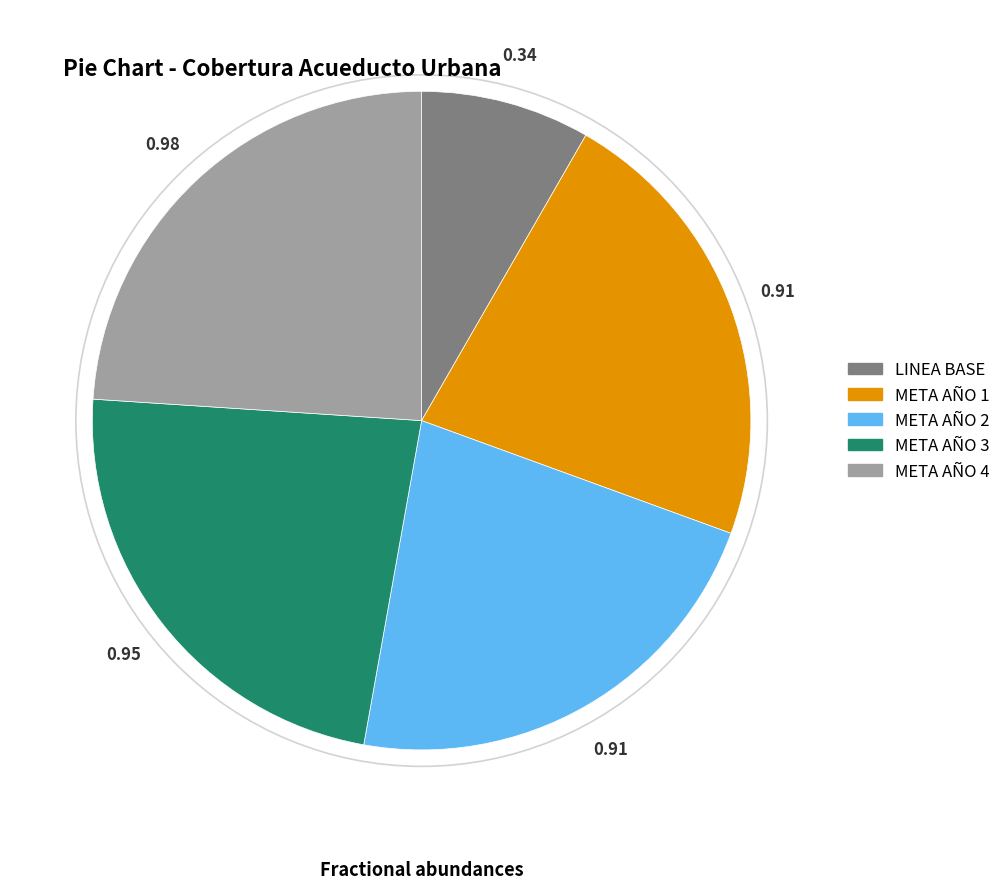

Does LINEA BASE represent more than half of the total?

No